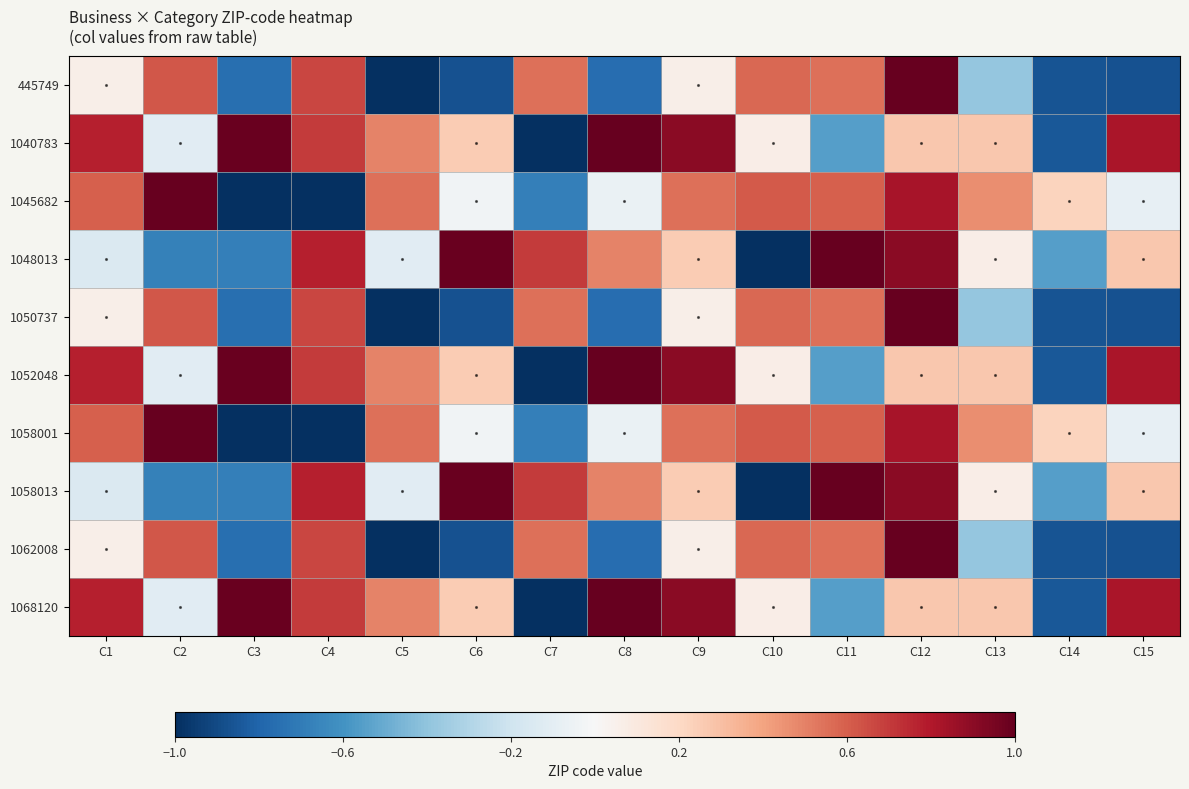

Rank the categories by 1048013 value from highest to lowest.

C11, C6, C12, C4, C7, C8, C15, C9, C13, C5, C1, C14, C2, C3, C10